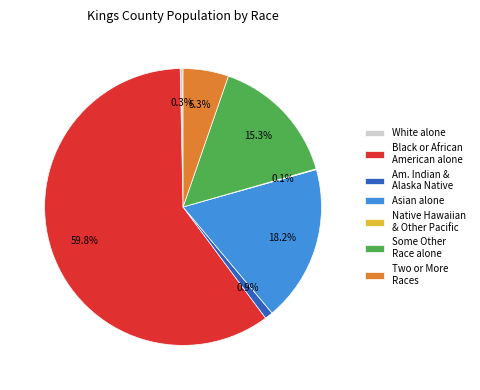

Do Black or African American alone and White alone together represent more than half of the pie?

Yes